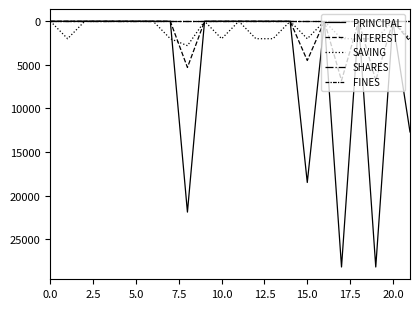

What is the difference between the maximum and minimum values in the SAVING series?

2800